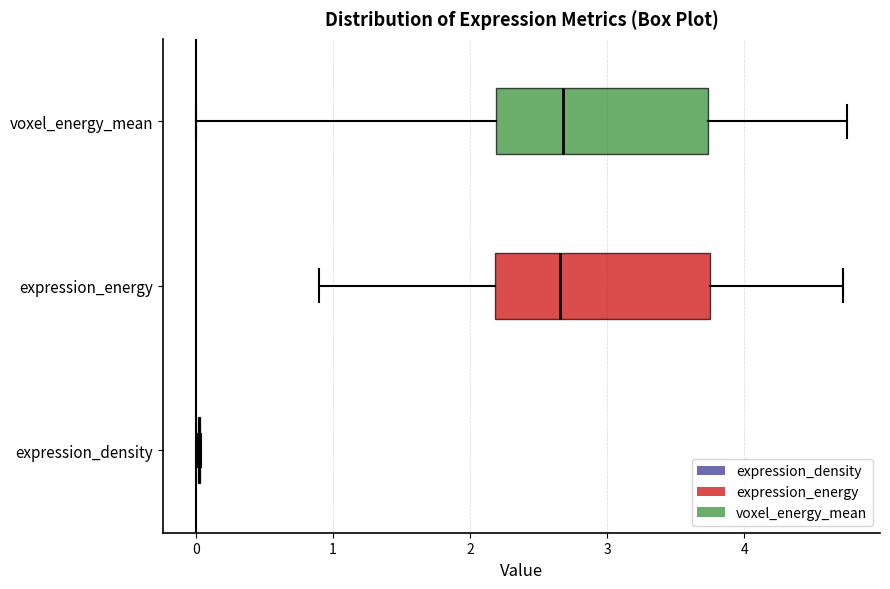

Reading bottom to top, transcribe this box plot: for each box, give where its median line is, the range the box spans, and where its two whiskers end, as read against the x-axis. The values are not printed on the chart, so give them approximately, as read against the axis.

expression_density: box collapsed to a line at 0.0, whiskers 0.0 to 0.0
expression_energy: median 2.7, box 2.2 to 3.8, whiskers 0.9 to 4.7
voxel_energy_mean: median 2.7, box 2.2 to 3.7, whiskers 0.0 to 4.8